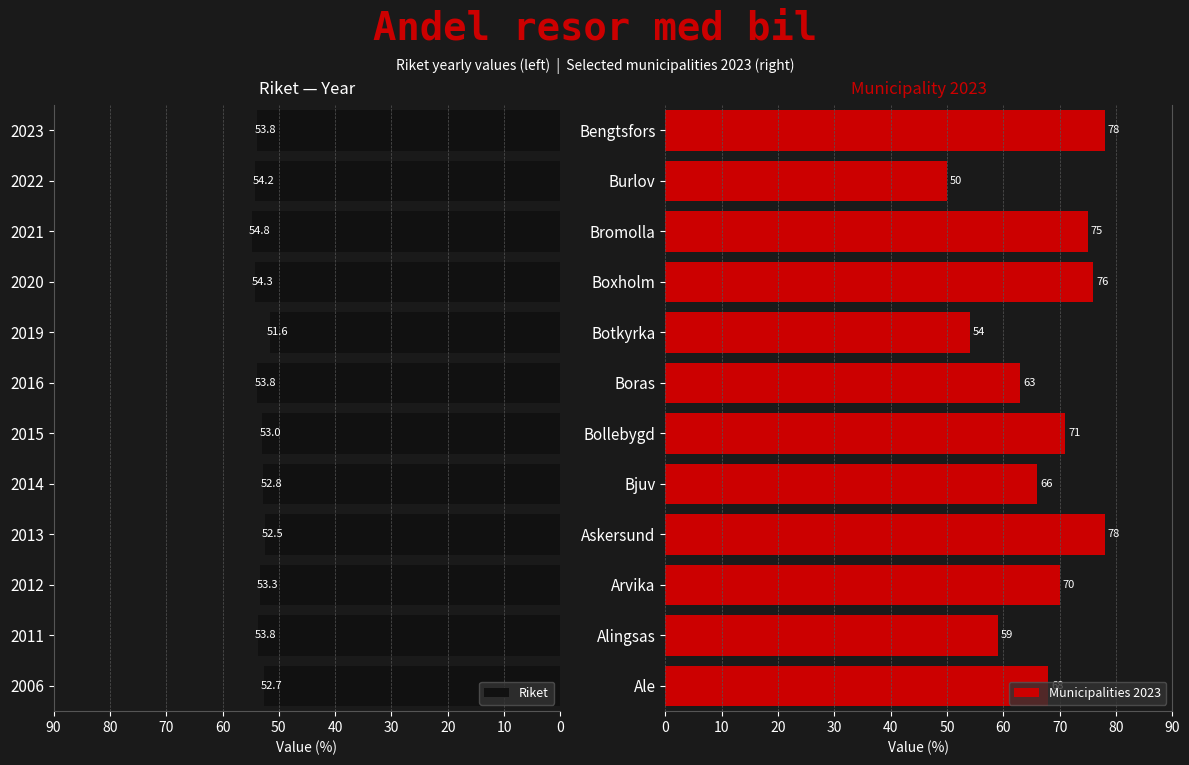

How many data points does each series have?

12